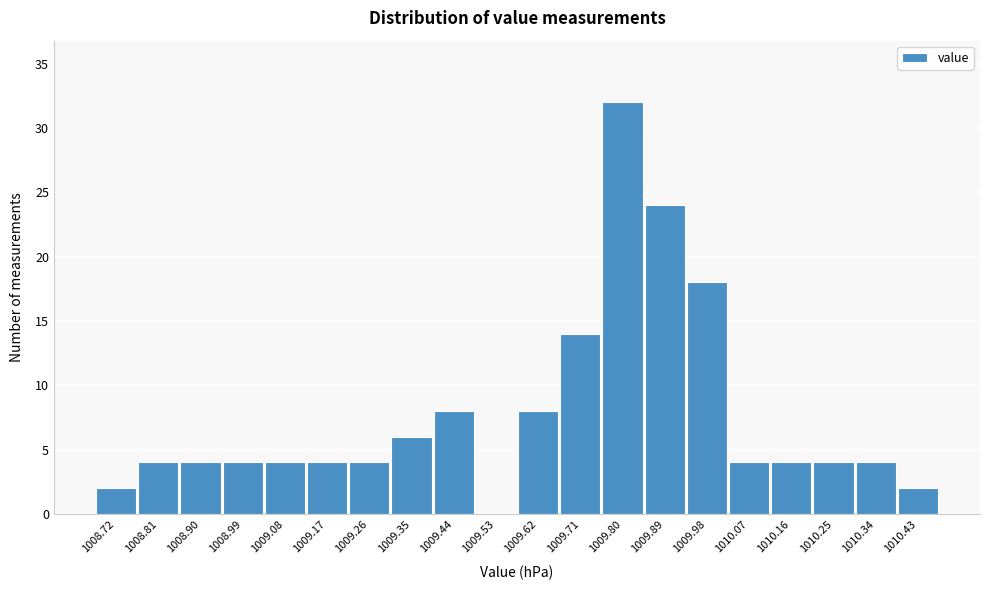

Reading left to right, transcribe all the data shown in this chart.

1008.72=2	1008.81=4	1008.90=4	1008.99=4	1009.08=4	1009.17=4	1009.26=4	1009.35=6	1009.44=8	1009.53=0	1009.62=8	1009.71=14	1009.80=32	1009.89=24	1009.98=18	1010.07=4	1010.16=4	1010.25=4	1010.34=4	1010.43=2